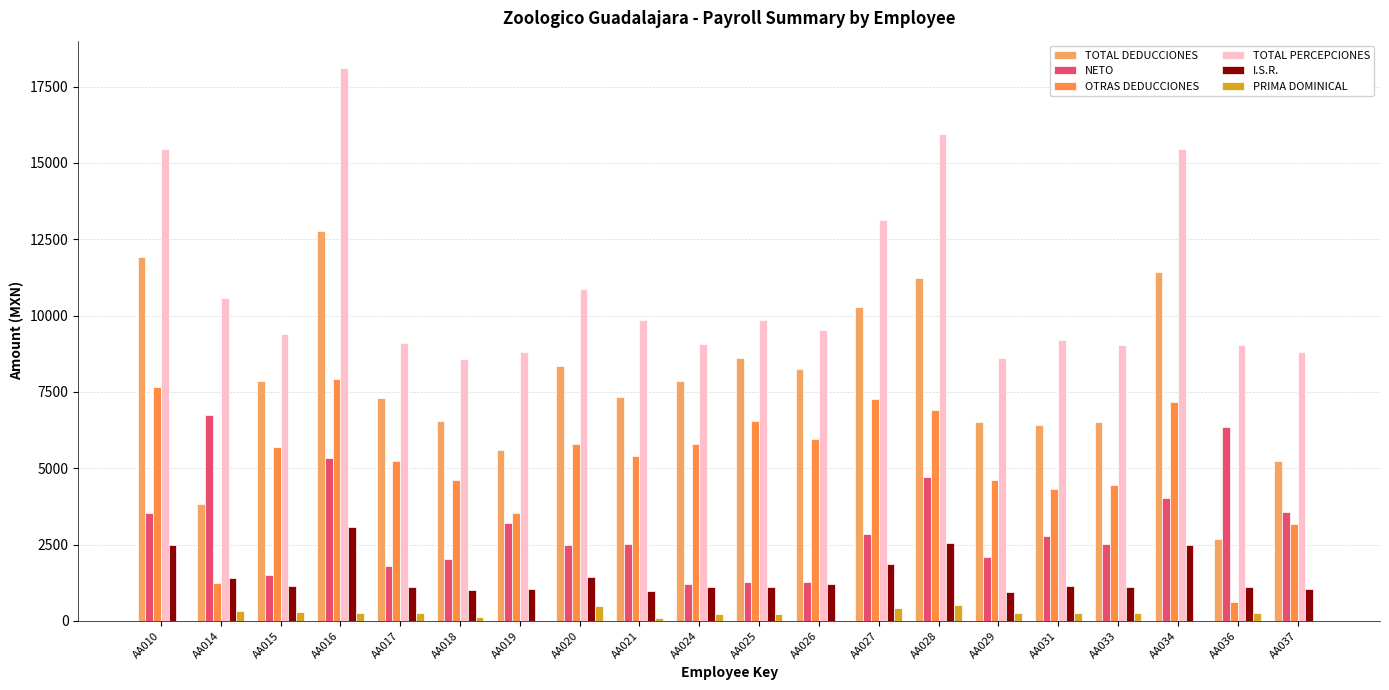

What is the greatest value displayed?

18099.3